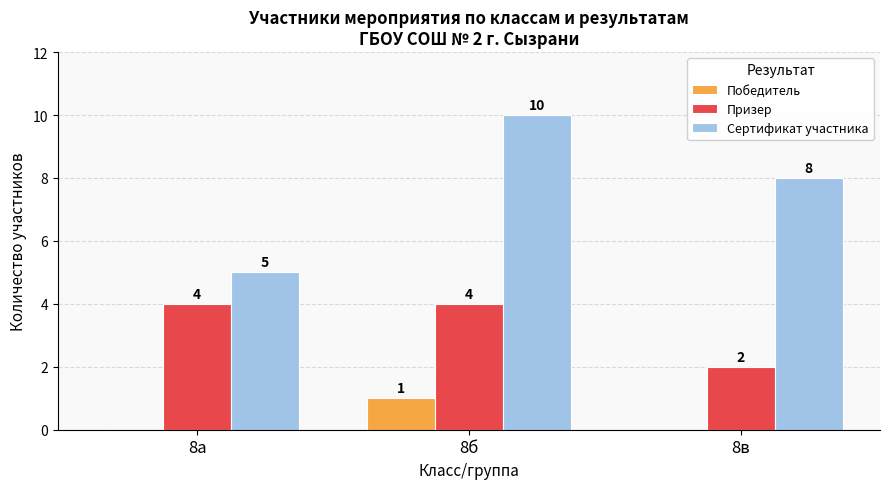

What is the total value across all series at 8а?

9